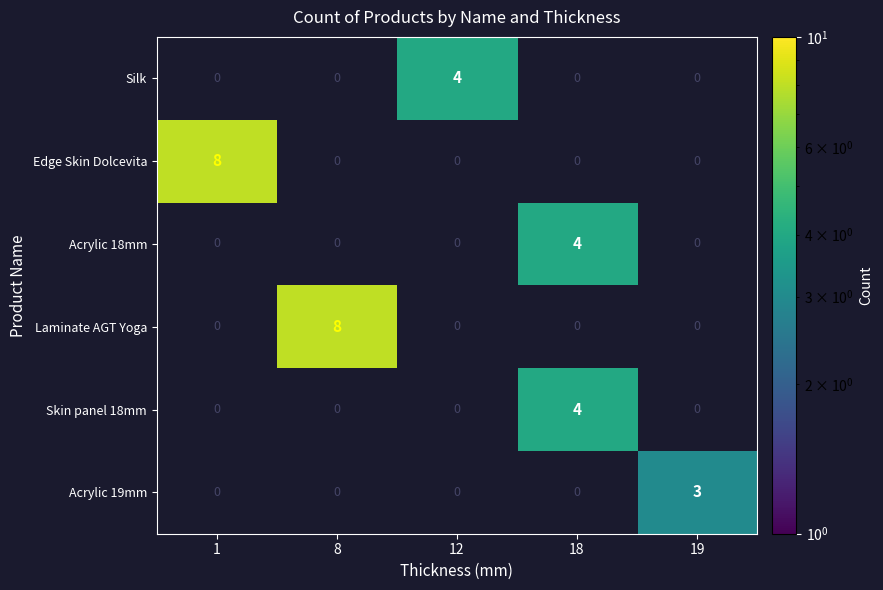

What is the sum of all Laminate AGT Yoga values?

8